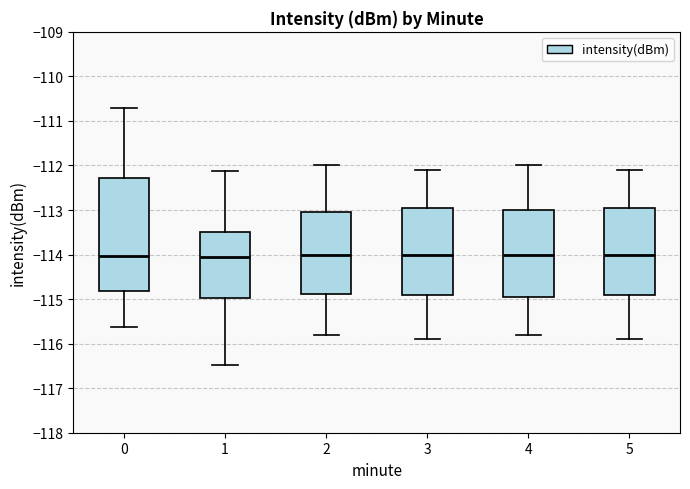

Which box is the tallest, from its lower edge to its upper edge?

0